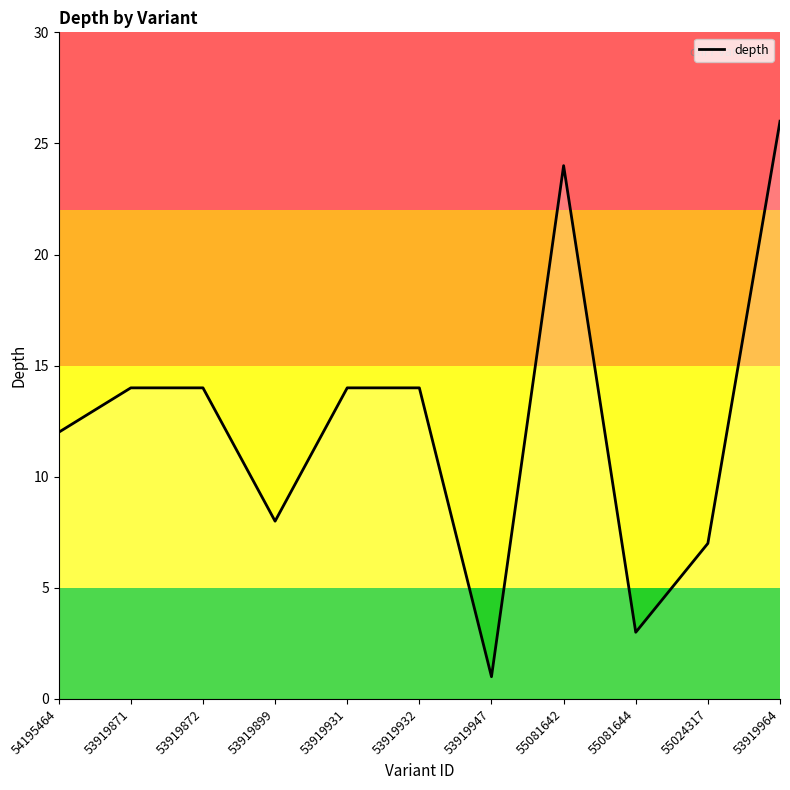

What position from the right is 53919964?

1